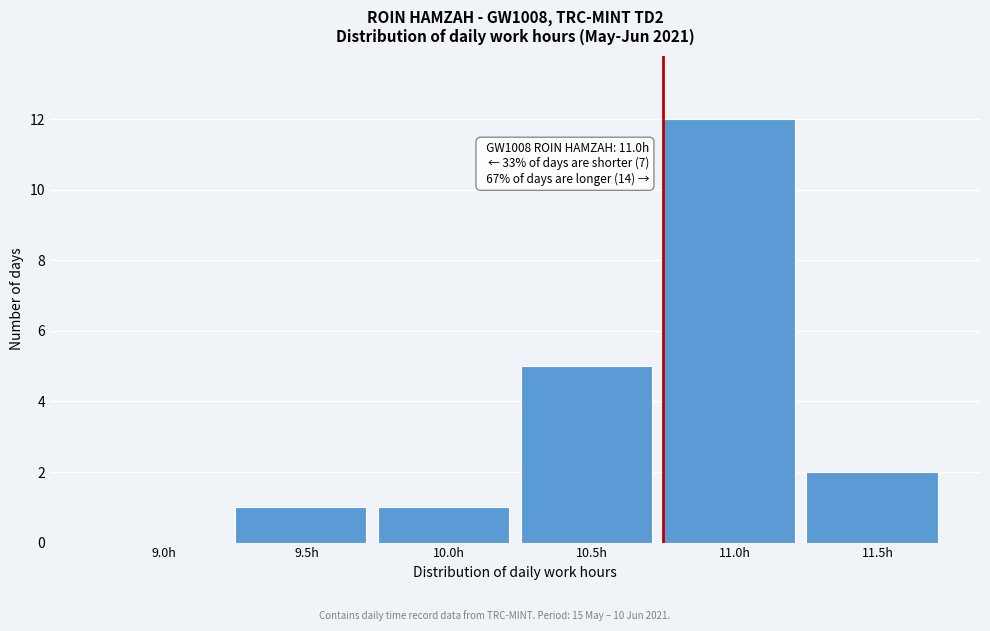

Reading left to right, extract all data points from this chart.

9.0h=0	9.5h=1	10.0h=1	10.5h=5	11.0h=12	11.5h=2